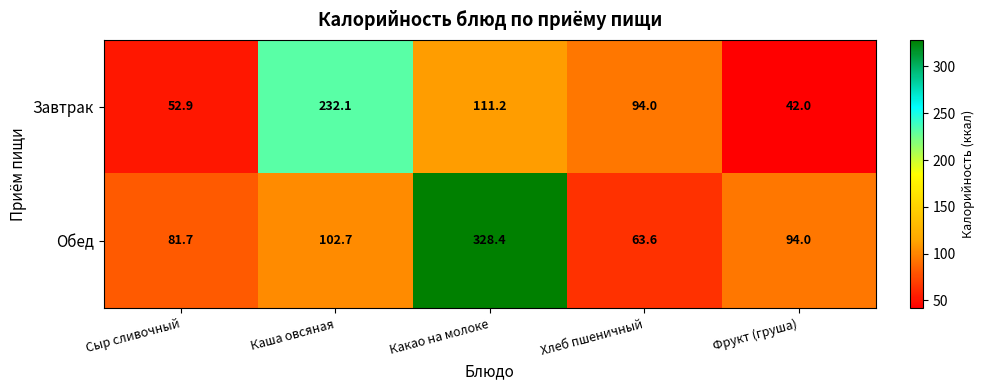

Which category has the lowest value across all series?

Фрукт (груша)